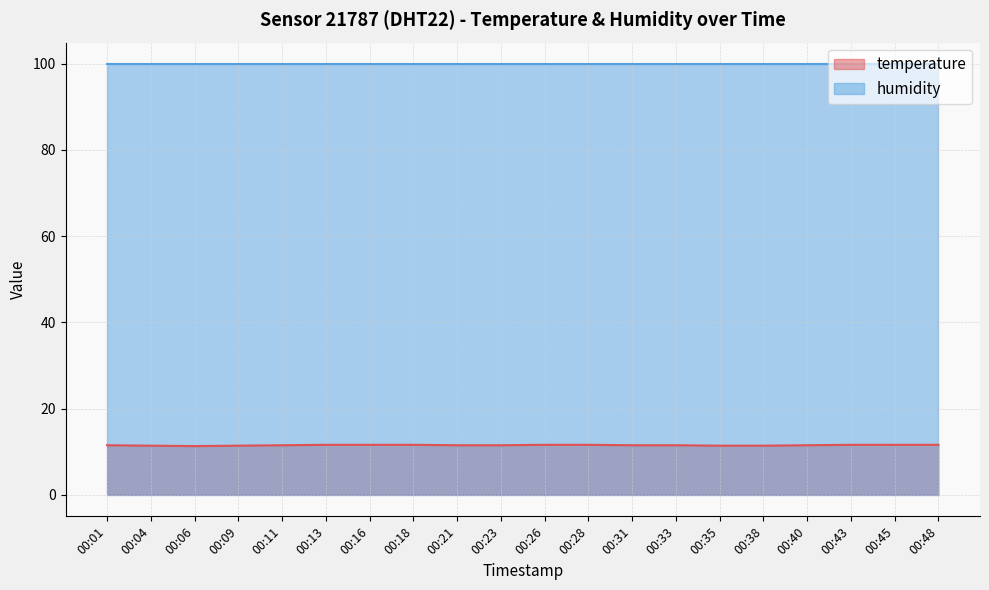

The chart shows a value of 11.6 at 00:18. True or false?

True